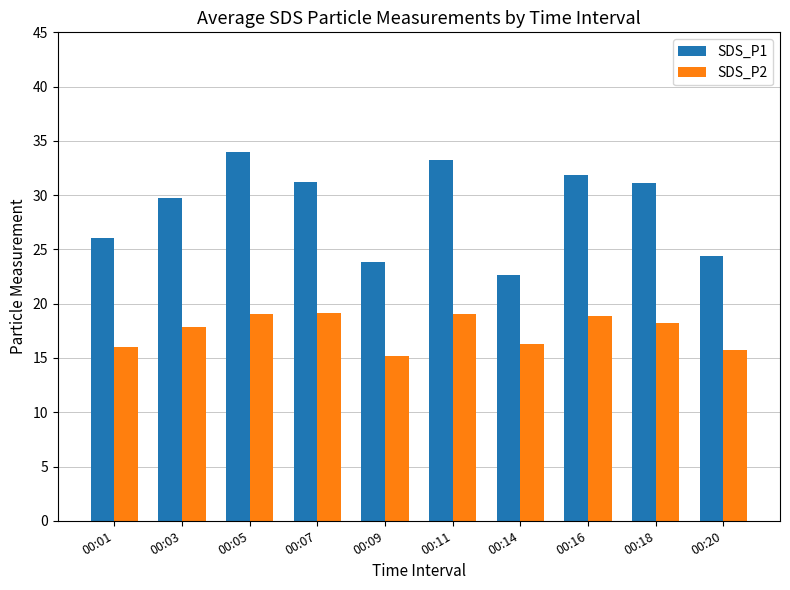

What is the value of the SDS_P2 bar at the 10th from the left?

15.8